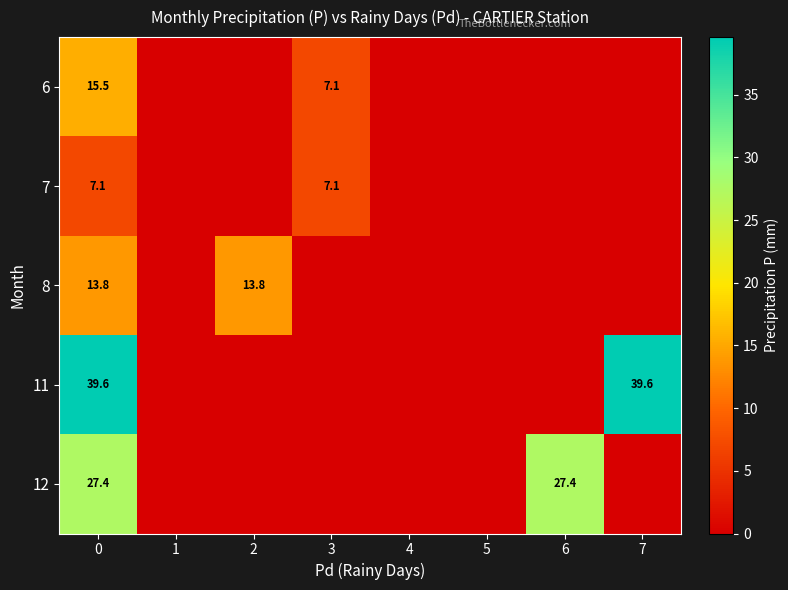

The 7 series shows 7.1 at 0. True or false?

True